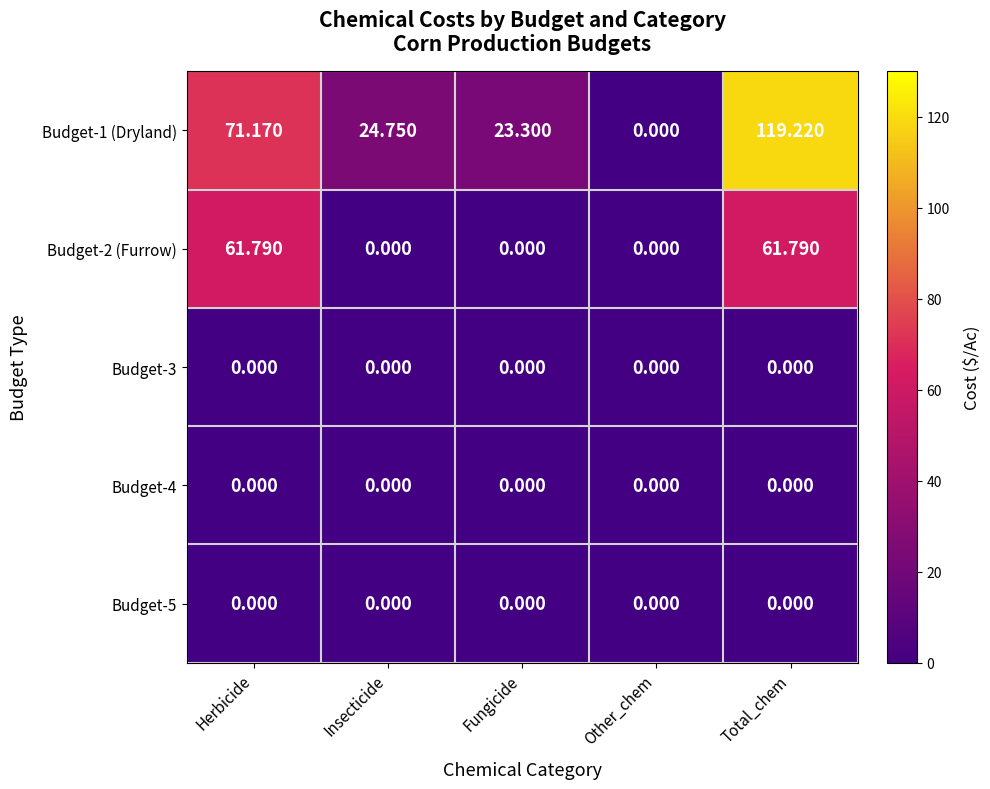

How many categories are shown in the chart?

5